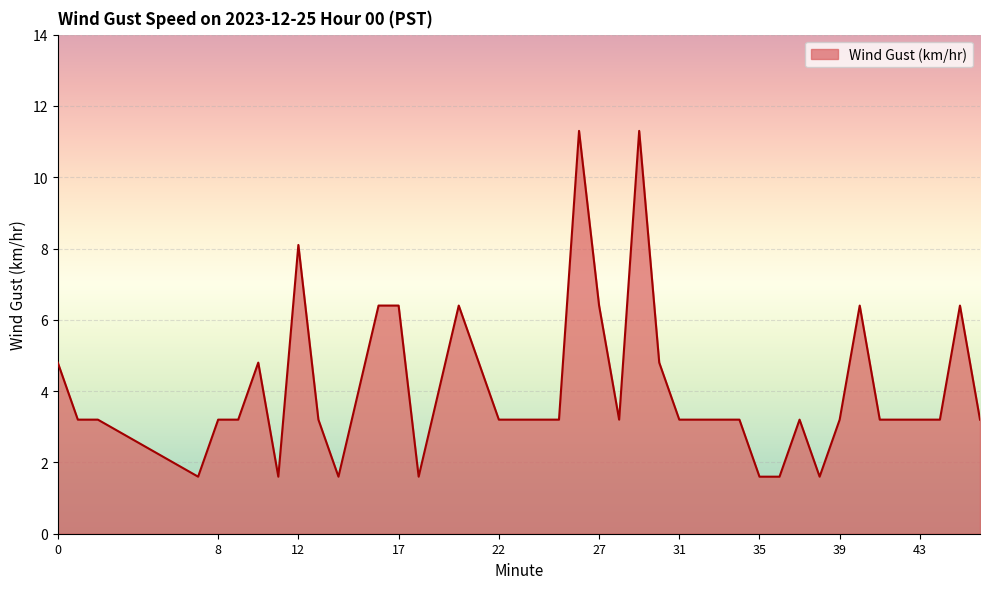

What is the smallest value displayed?

1.6